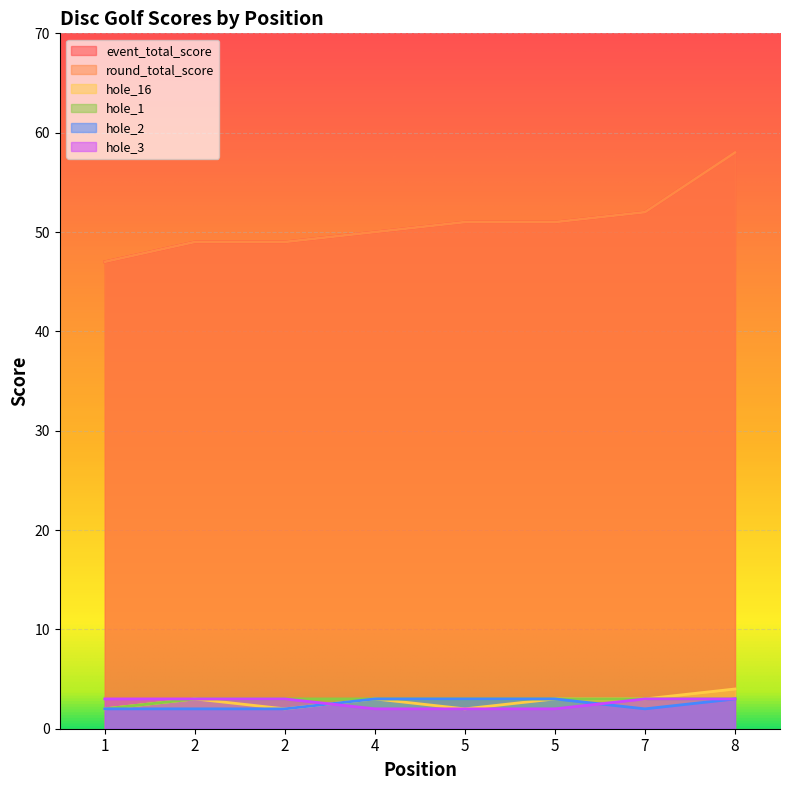

What is the difference between the maximum and minimum values in the hole_16 series?

2